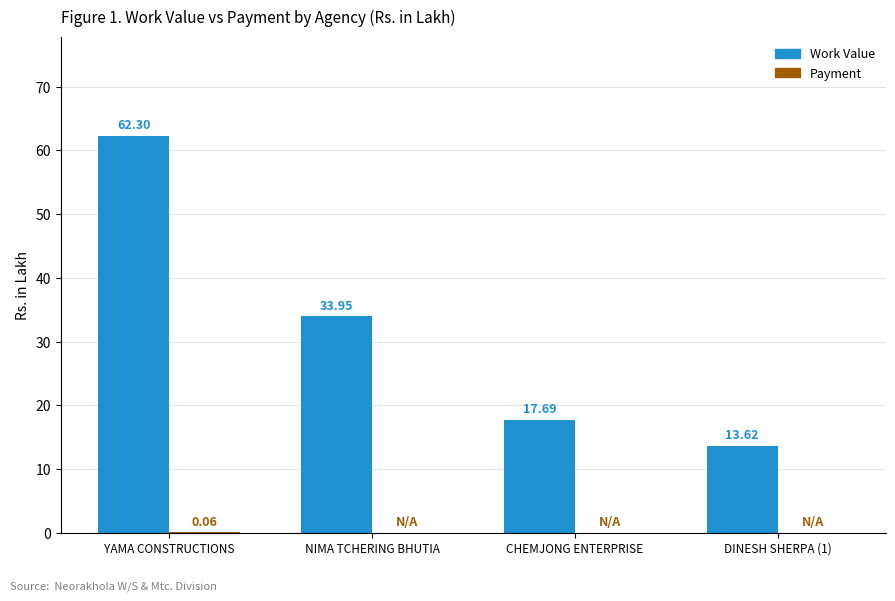

What is the total value across all series at YAMA CONSTRUCTIONS?

62.4